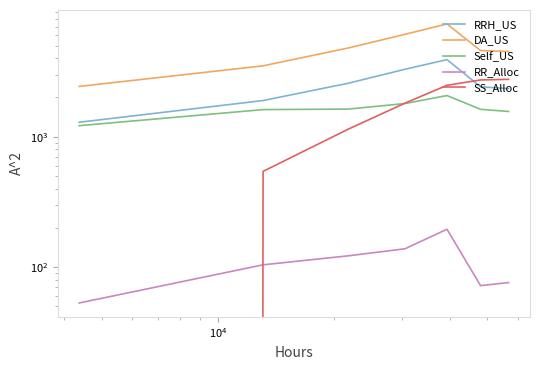

At which label is SS_Alloc closest to 1377?

$\mathdefault{10^{4}}$